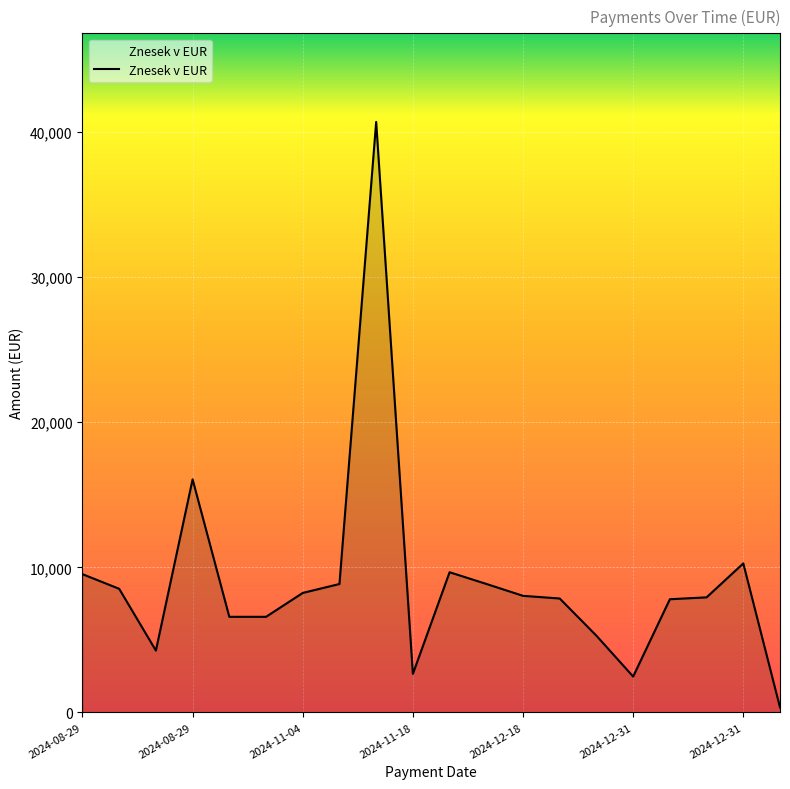

What is the sum of all values?

180497.0